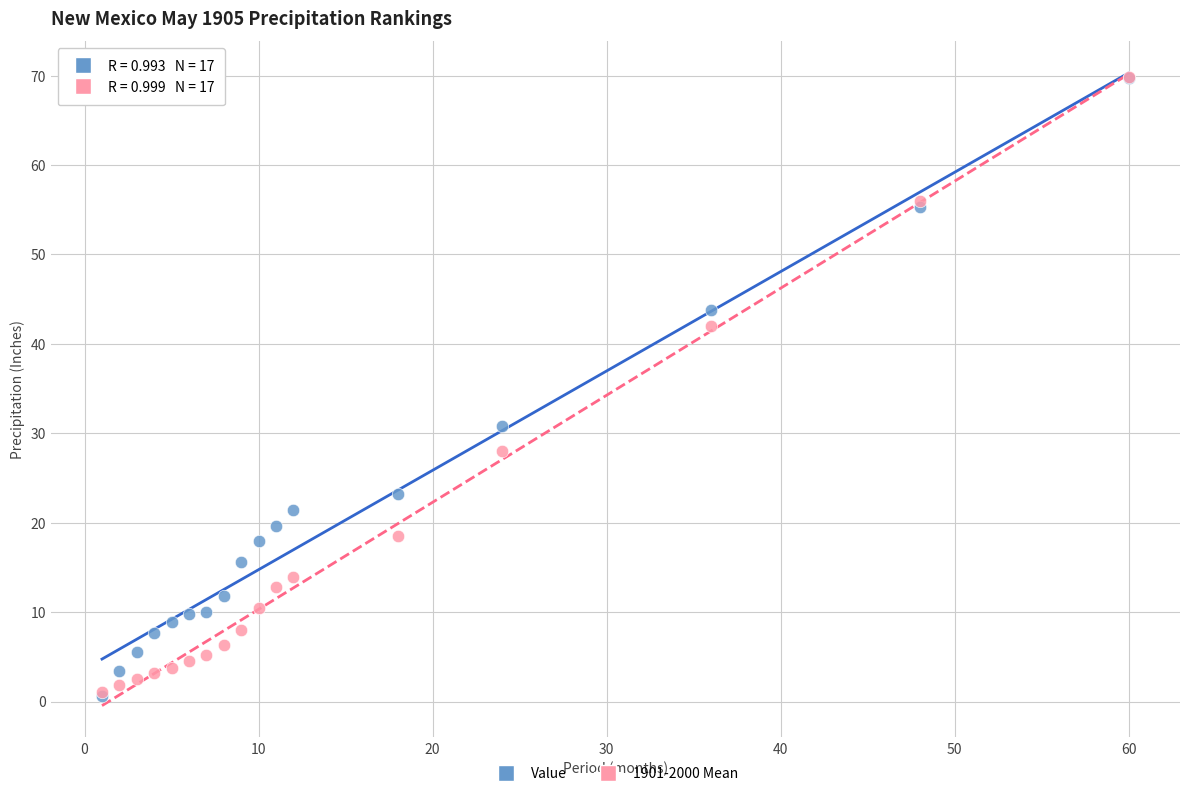

What are all the series names shown in the legend?

Value, 1901-2000 Mean